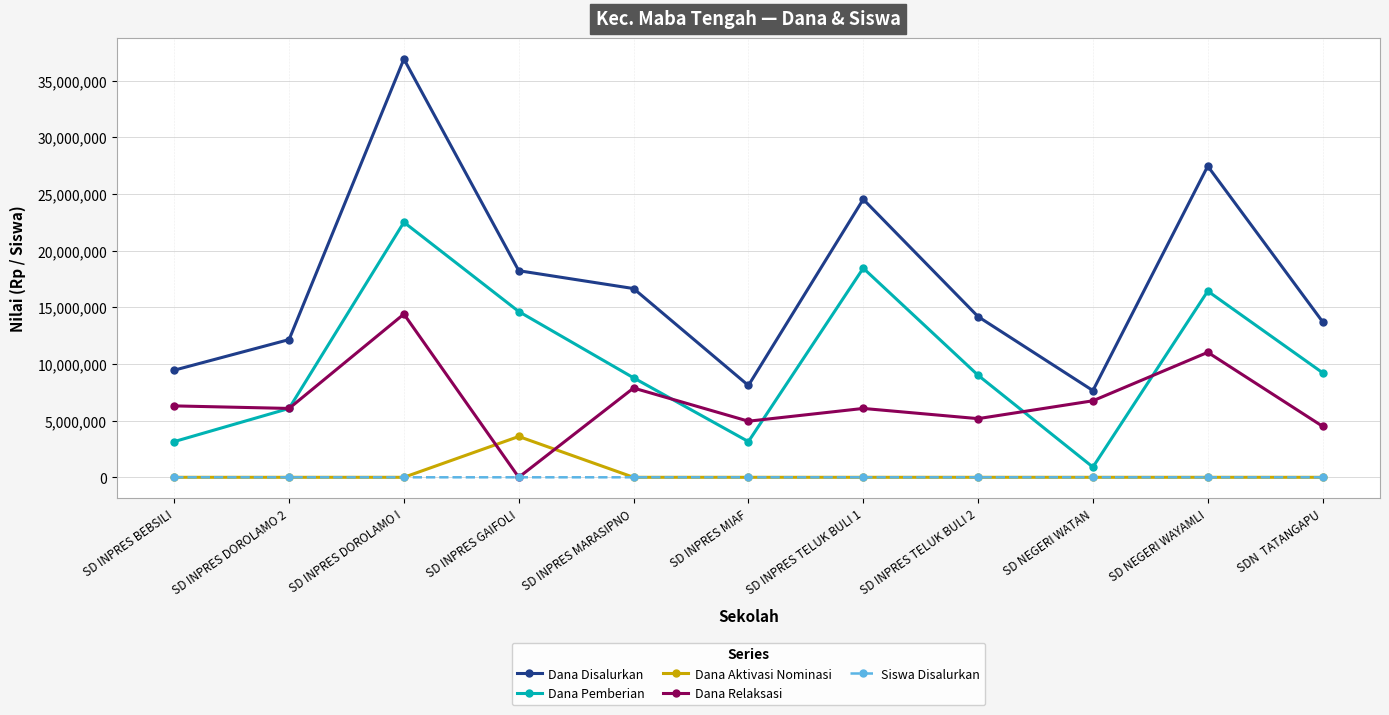

What is the difference between the Dana Relaksasi values at SD NEGERI WATAN and SDN  TATANGAPU?

2250000